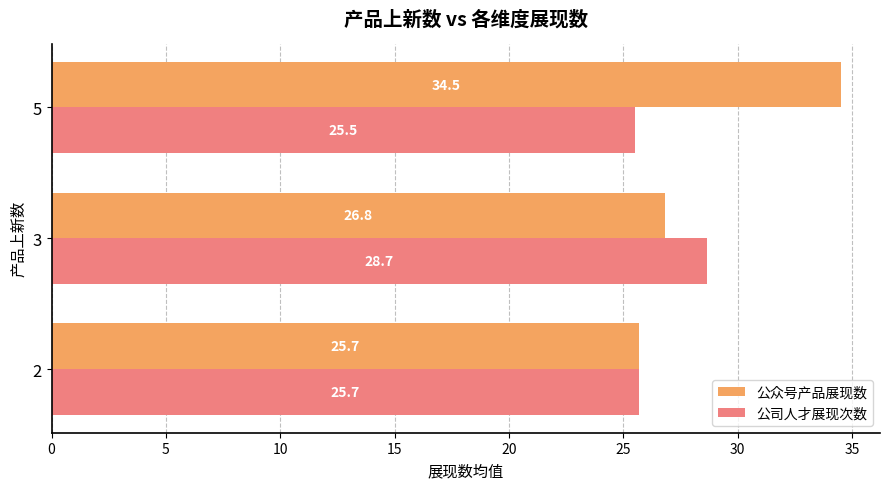

Which series has the largest total across all categories?

公众号产品展现数